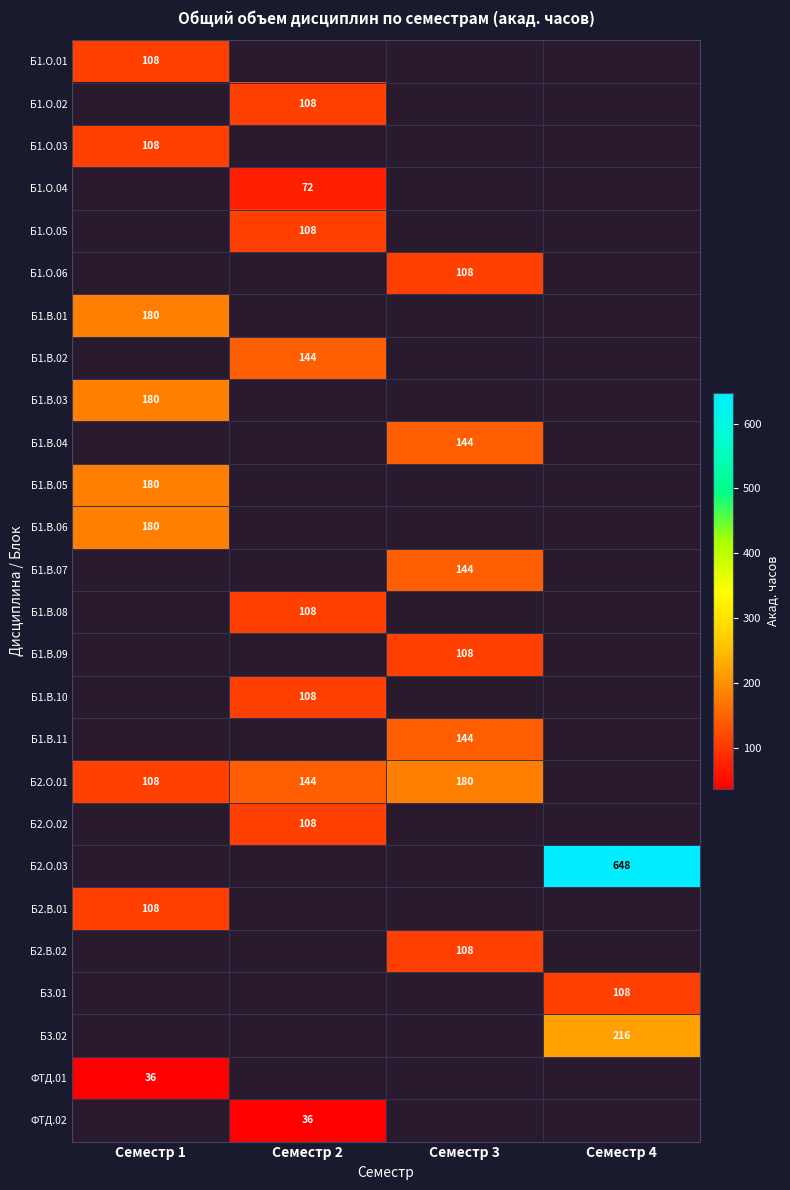

The value of Б3.01 at Семестр 4 is 51. True or false?

False